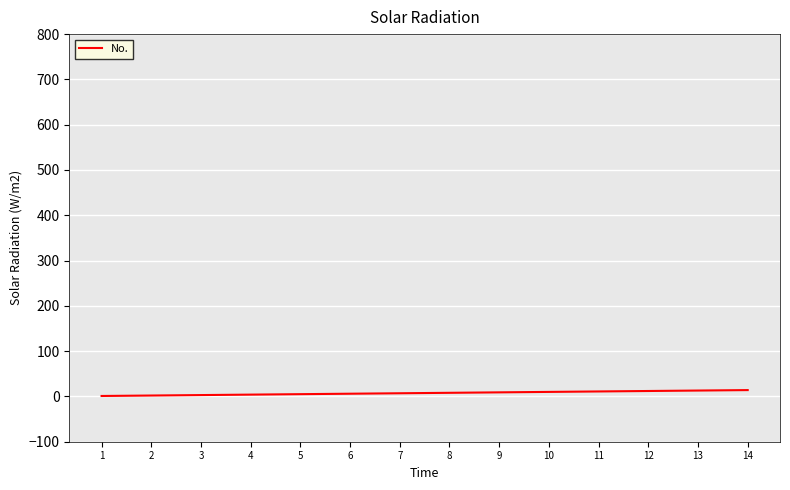

What is the sum of the values at 9 and 6?

15